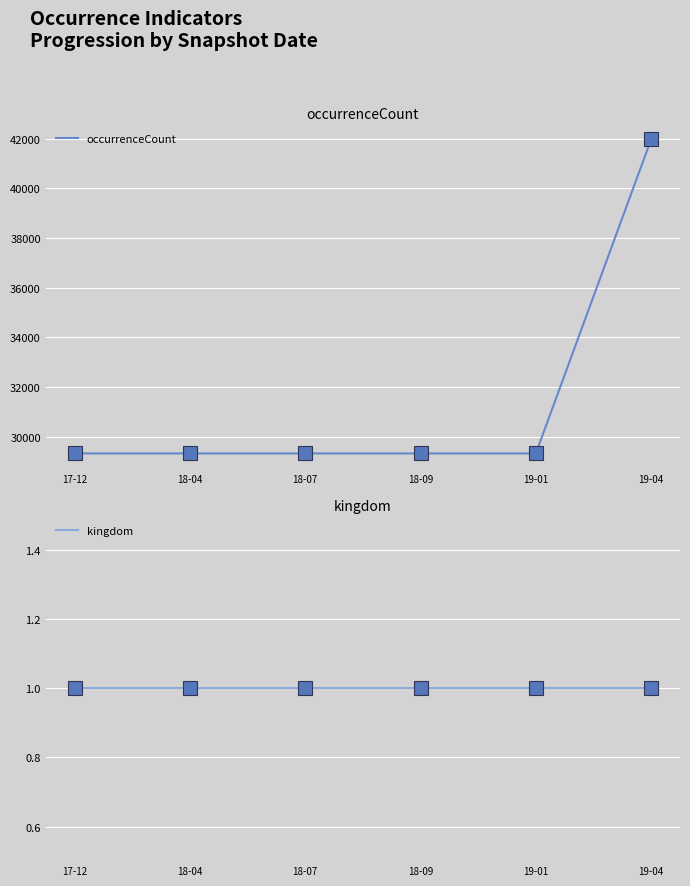

True or false: occurrenceCount and kingdom cross at least once.

False